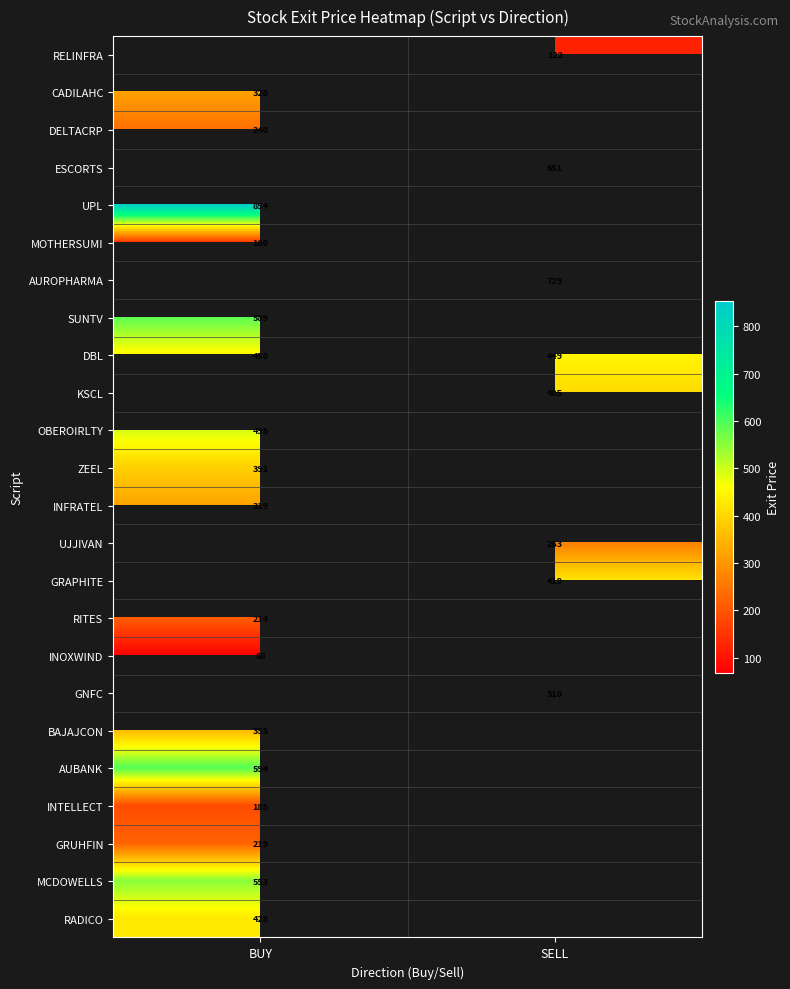

True or false: SUNTV has a value of 589 at BUY.

True